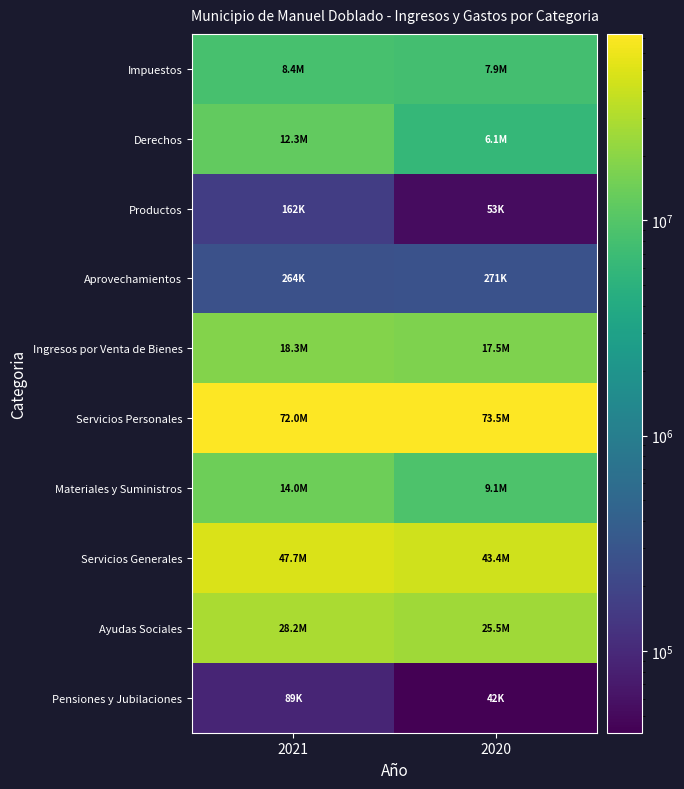

Rank the series by their maximum value, from lowest to highest.

Pensiones y Jubilaciones, Productos, Aprovechamientos, Impuestos, Derechos, Materiales y Suministros, Ingresos por Venta de Bienes, Ayudas Sociales, Servicios Generales, Servicios Personales